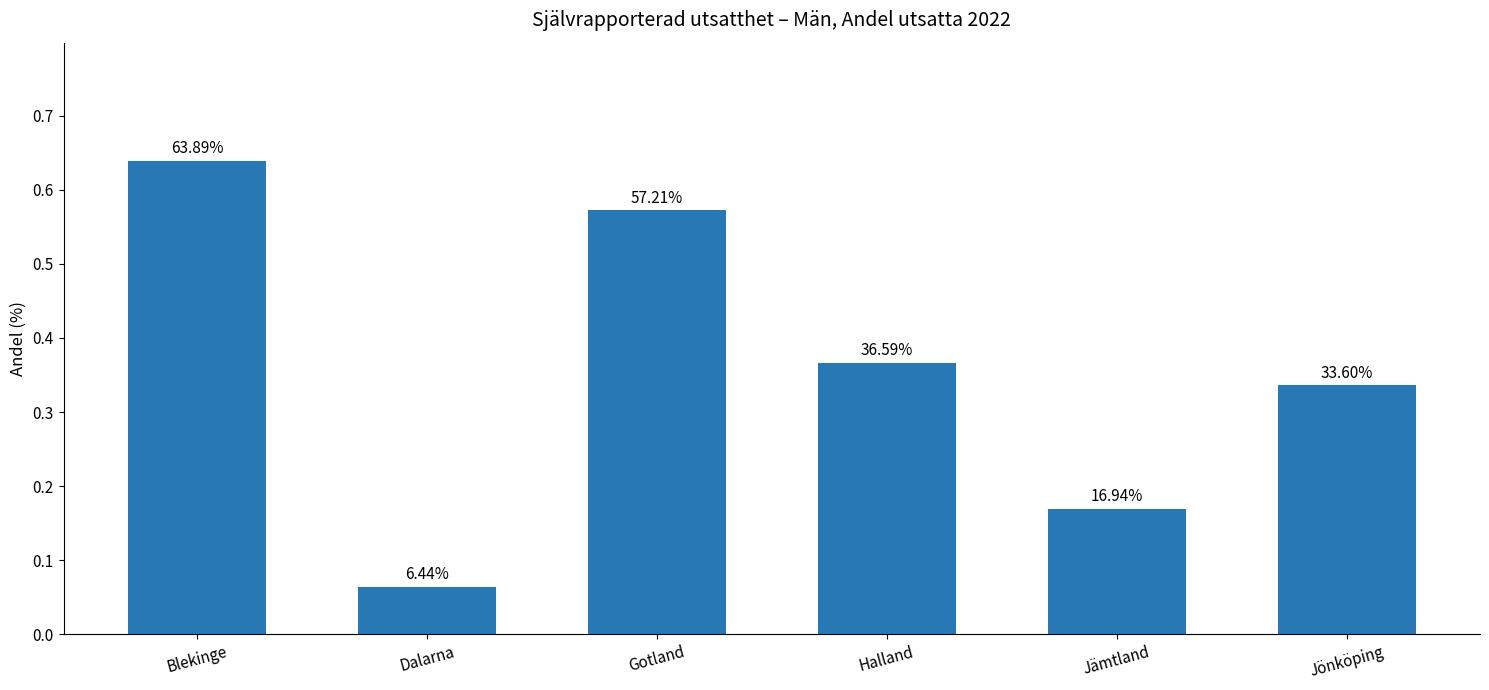

Is it true that the value at Gotland is 0.6?

True